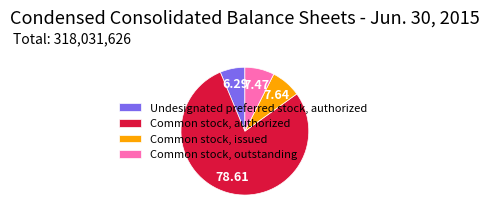

Is the sum of Common stock, issued and Common stock, outstanding greater than half?

No